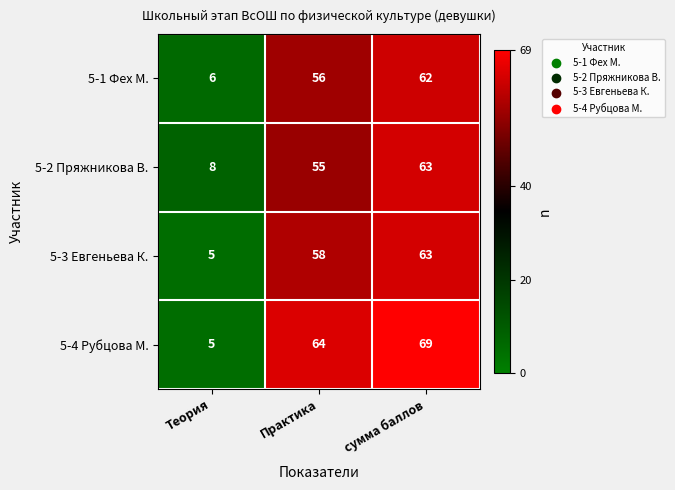

What is the total value across all series at Теория?

24